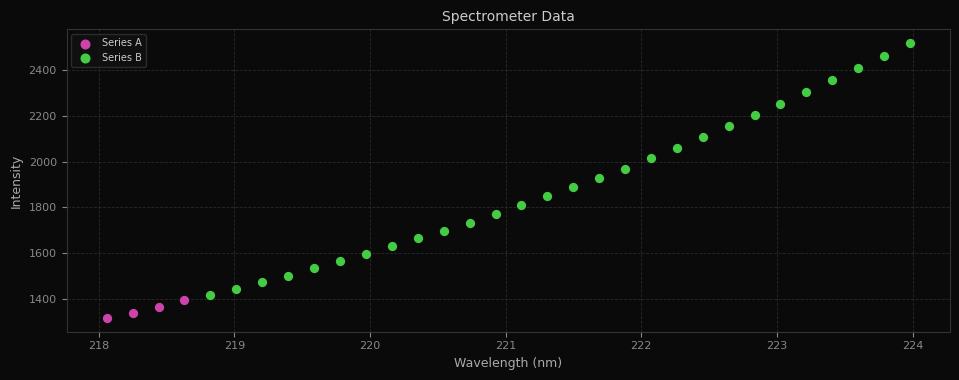

Which series contains the lowest Y value?

Series A